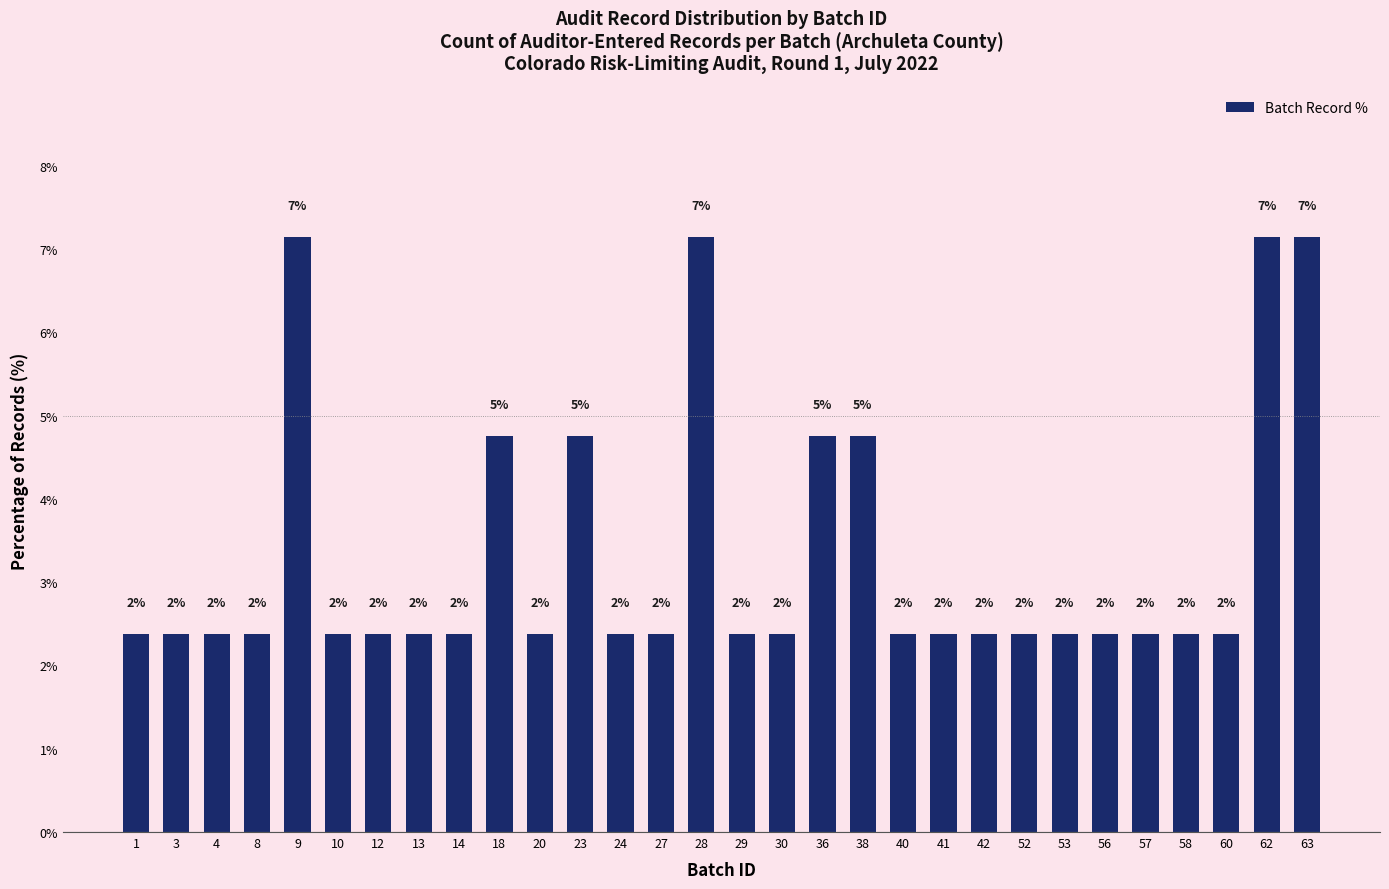

How many bars are there in total?

30